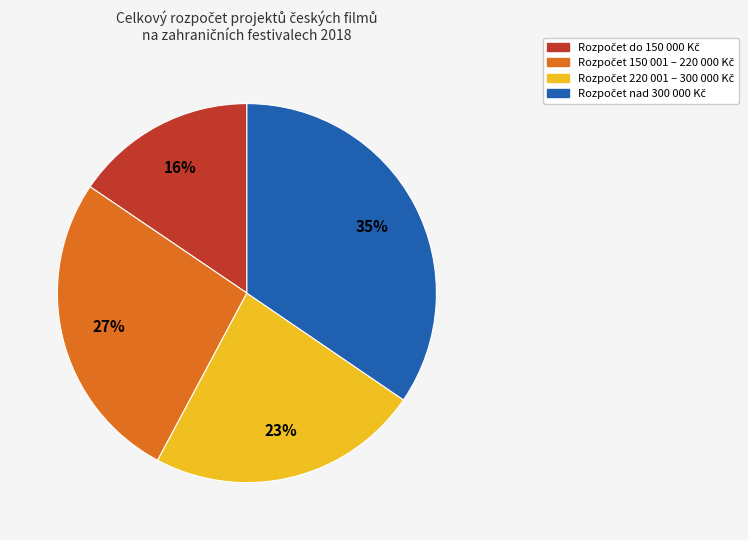

Is there any slice that represents more than half of the pie?

No